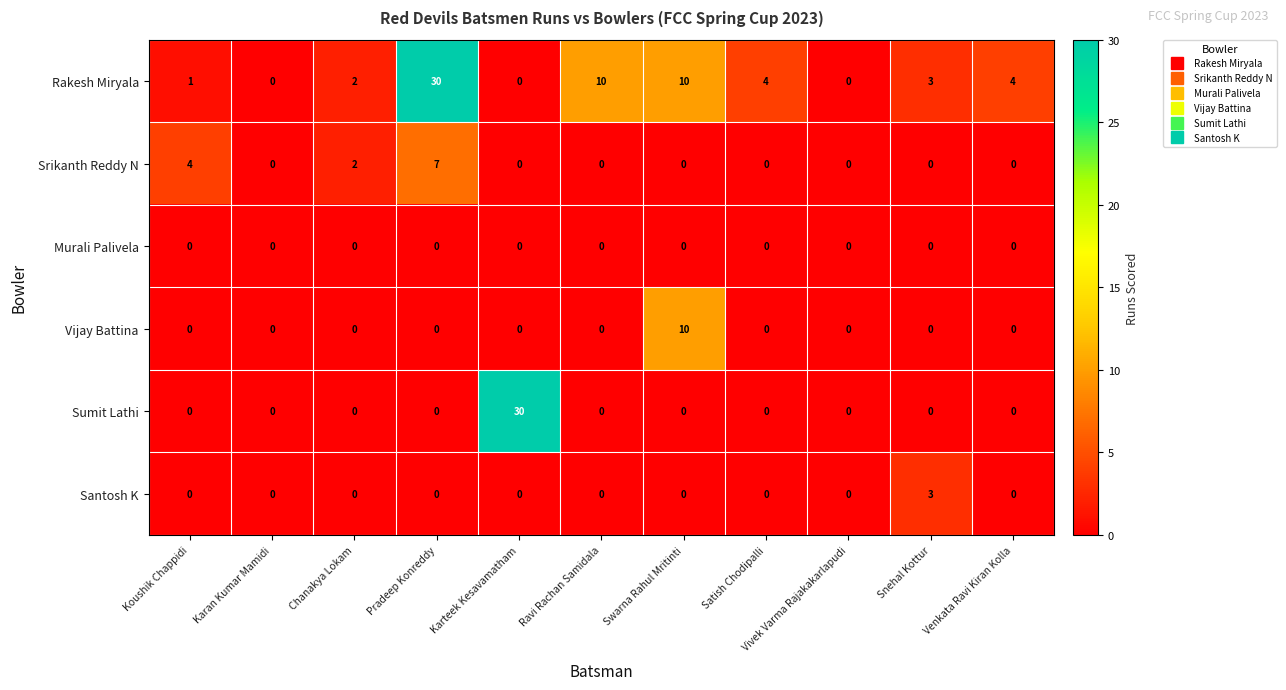

The value of Sumit Lathi at Koushik Chappidi is 0. True or false?

True